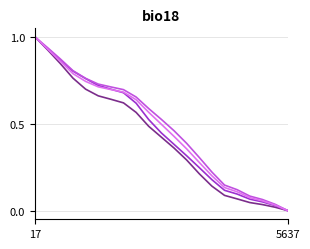

Is this an area chart (filled region under the line)?

No